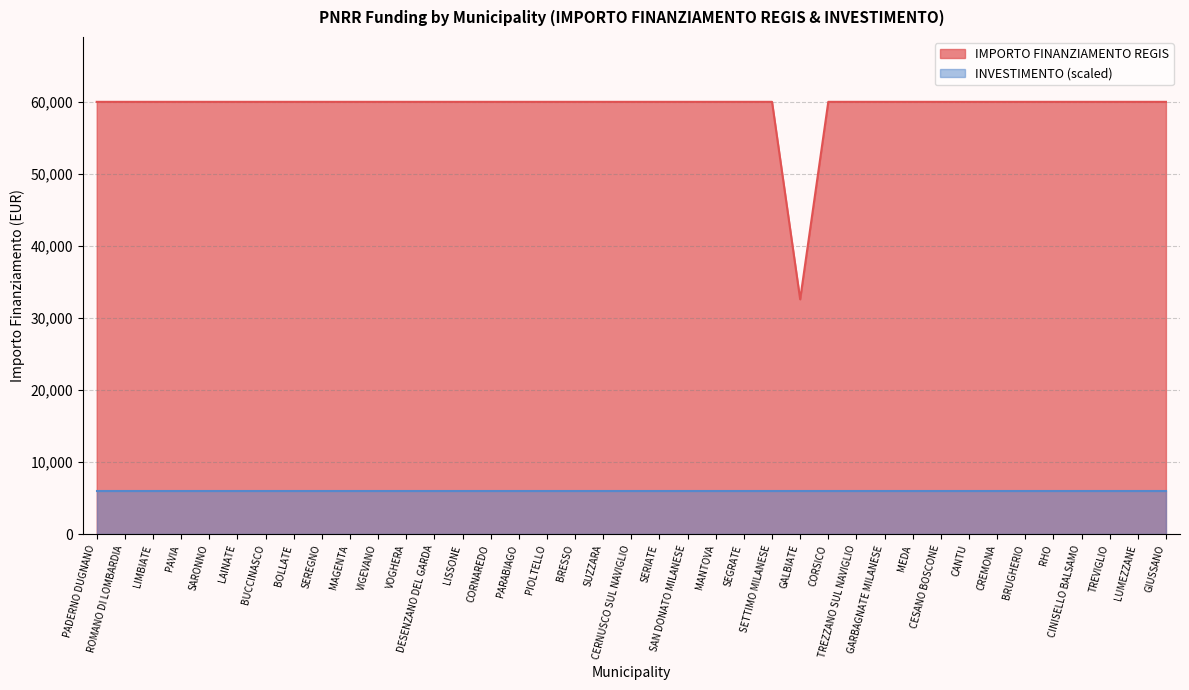

What is the smallest value displayed?

5996.6